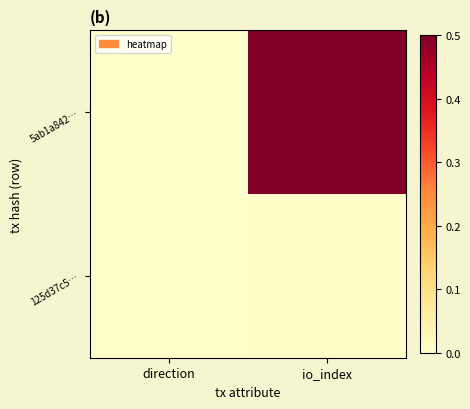

Count the number of categories in the chart.

2